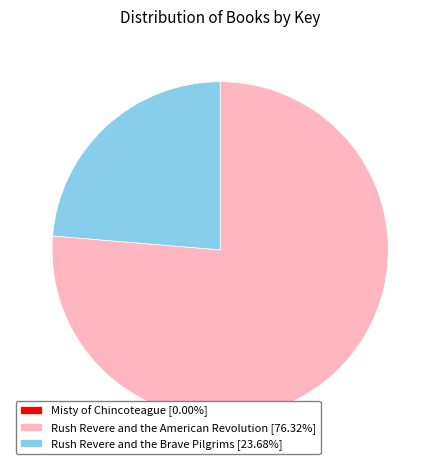

Is Rush Revere and the American Revolution [76.32%] the majority of the pie?

Yes